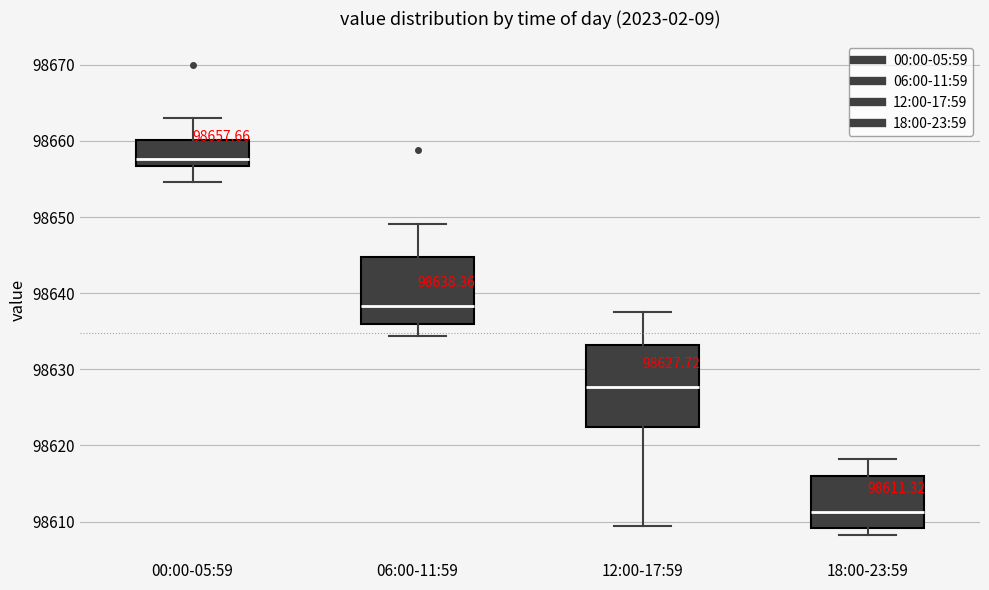

Which box is the tallest, from its lower edge to its upper edge?

12:00-17:59